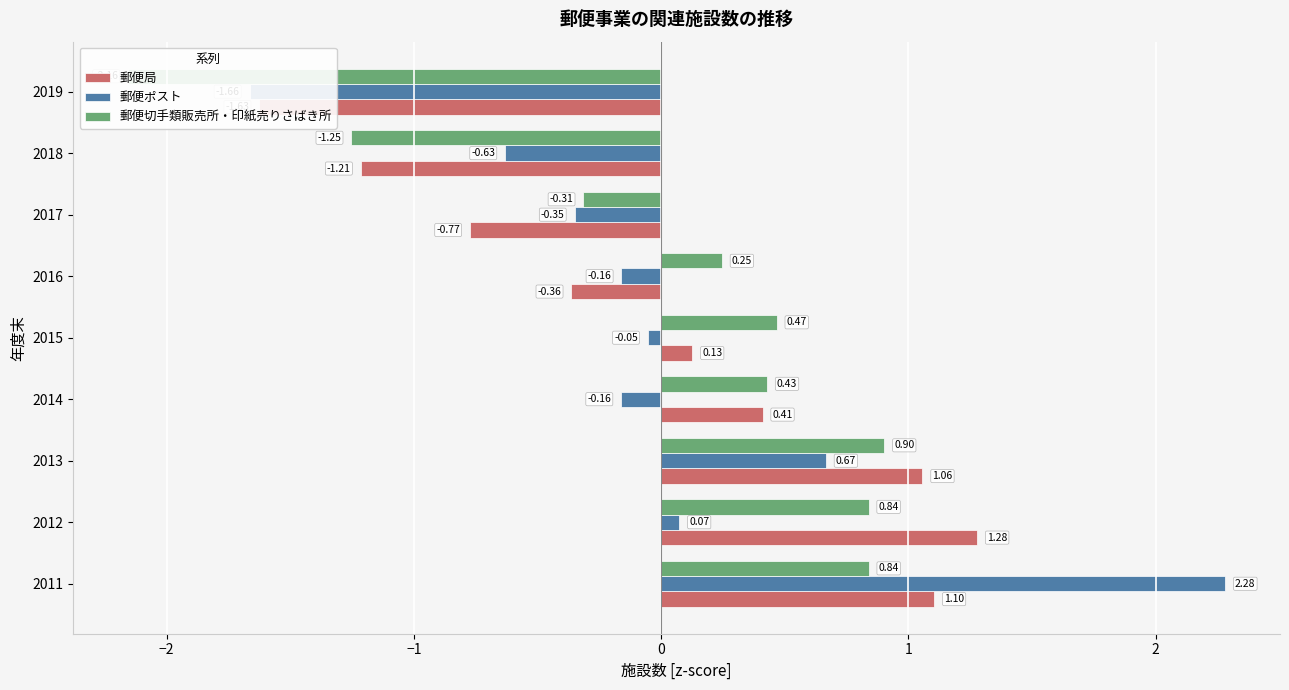

The 郵便切手類販売所・印紙売りさばき所 series shows 0.3 at 2016. True or false?

False